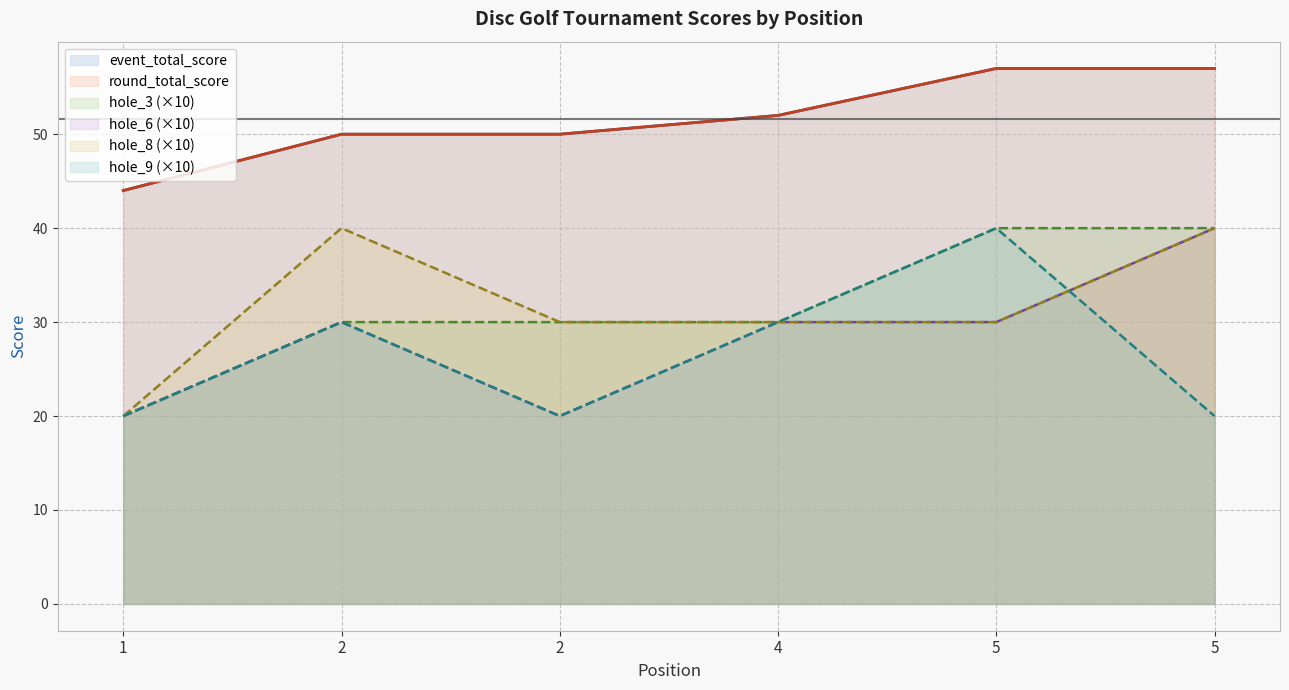

Reading left to right, extract all data points from this chart.

event_total_score: 1=44	2=50	2=50	4=52	5=57	5=57
round_total_score: 1=44	2=50	2=50	4=52	5=57	5=57
hole_3: 1=20	2=30	2=30	4=30	5=40	5=40
hole_6: 1=20	2=30	2=20	4=30	5=30	5=40
hole_8: 1=20	2=40	2=30	4=30	5=30	5=40
hole_9: 1=20	2=30	2=20	4=30	5=40	5=20